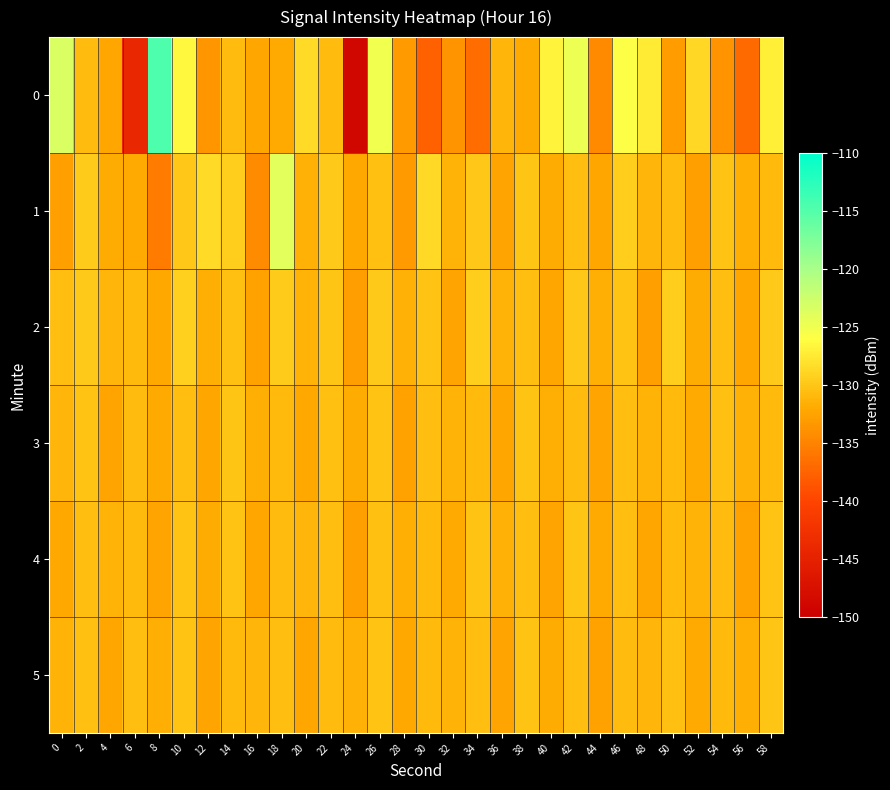

How many distinct data groups are displayed?

6